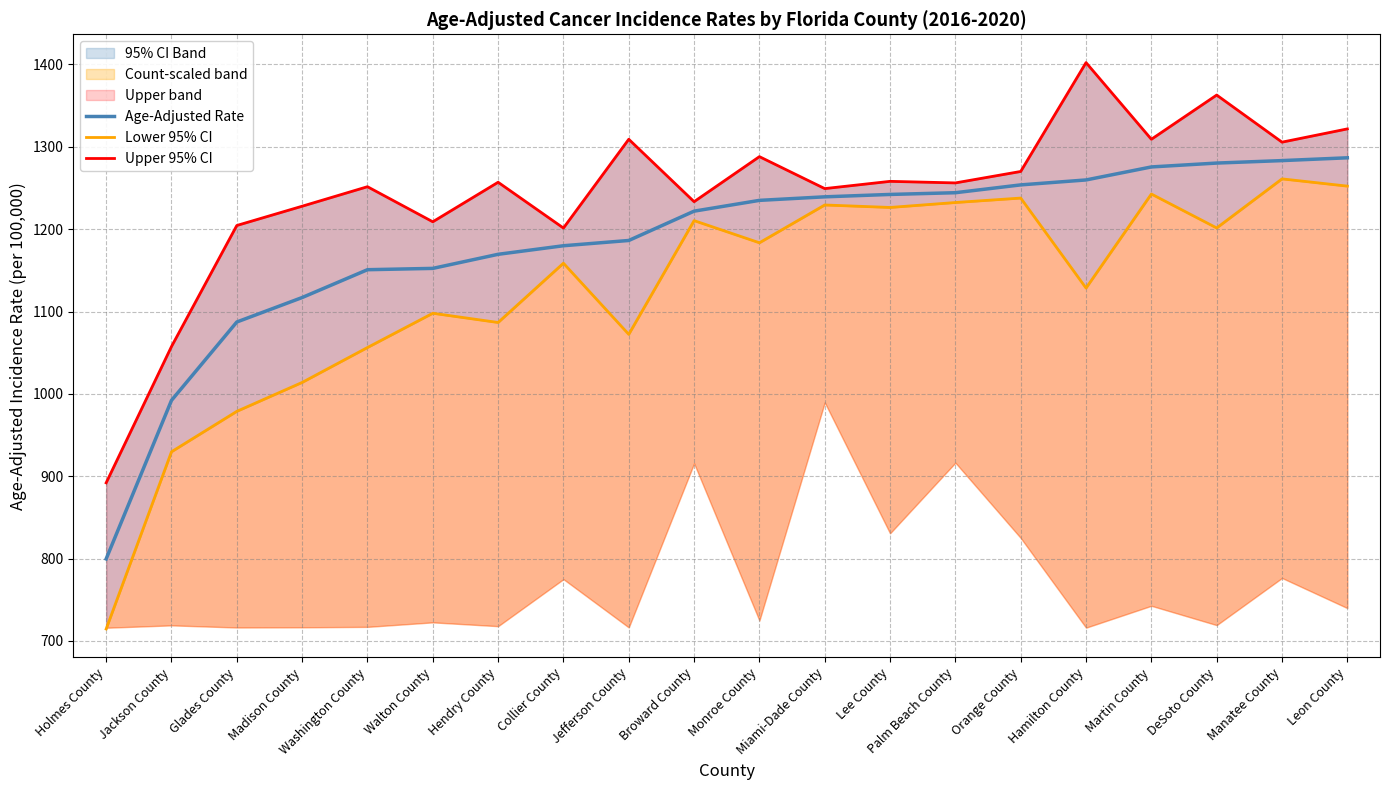

What is the total value across all series at Monroe County?

3706.6